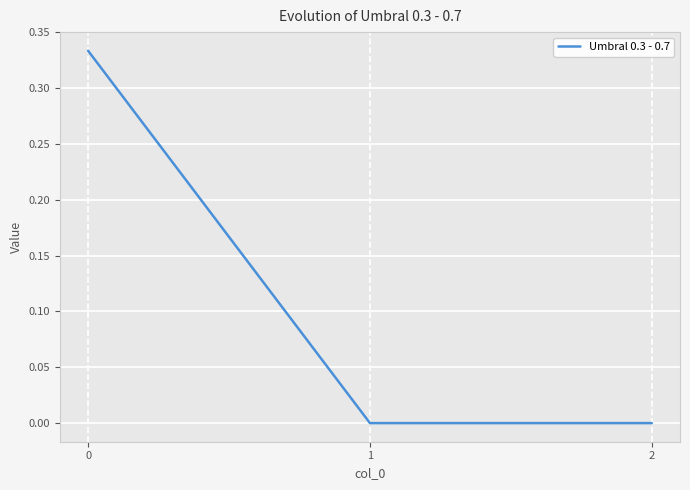

The chart shows a value of 0.1 at 0. True or false?

False